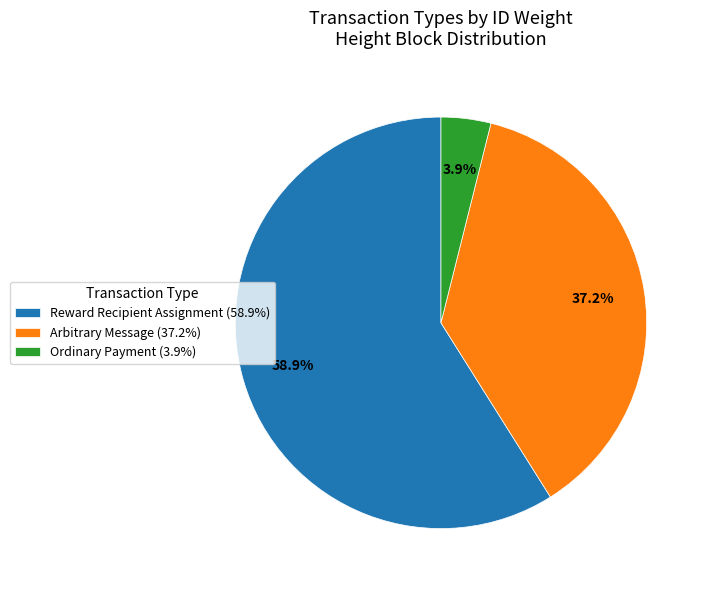

Count the number of slices in the pie.

3